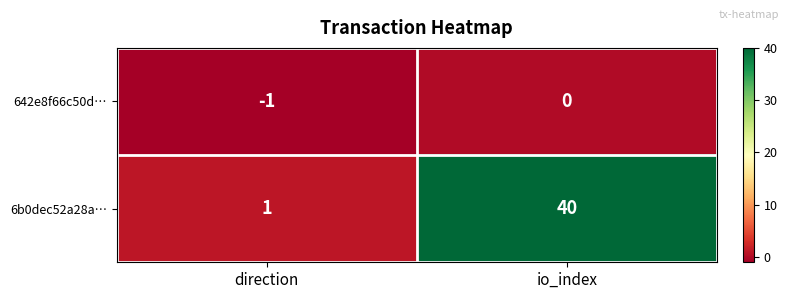

Rank the series by their average value, from lowest to highest.

642e8f66c50d…, 6b0dec52a28a…